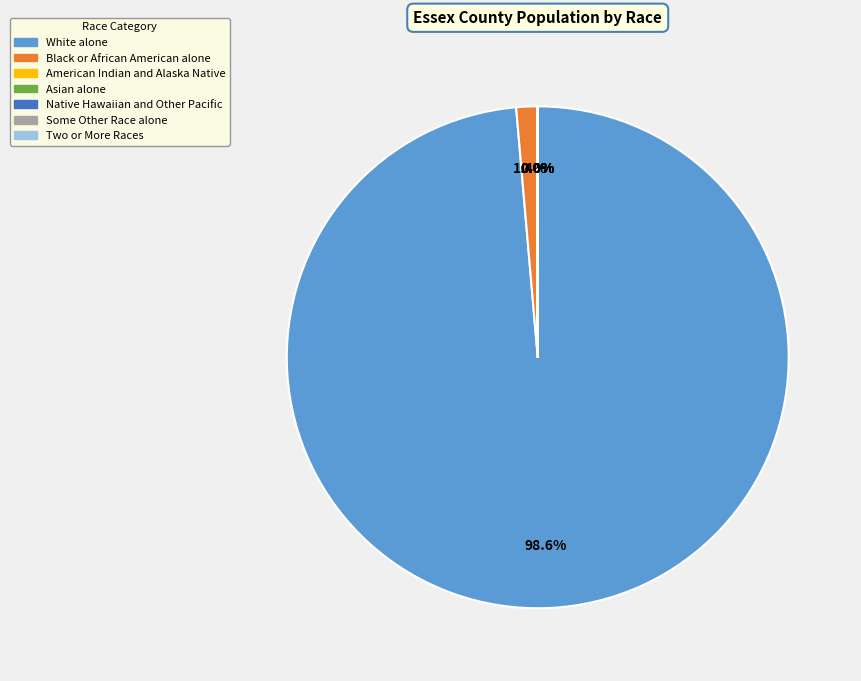

To the nearest percent, what is the average slice percentage?

14%